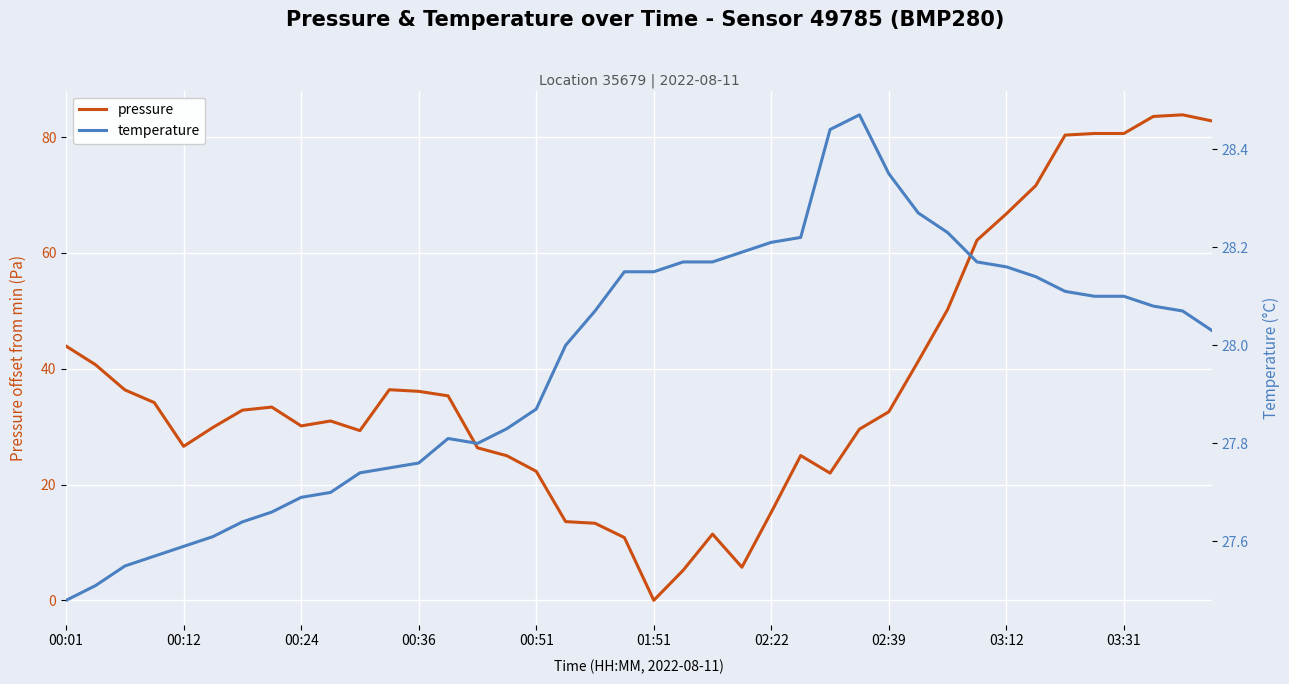

At which label does pressure reach its minimum?

01:51